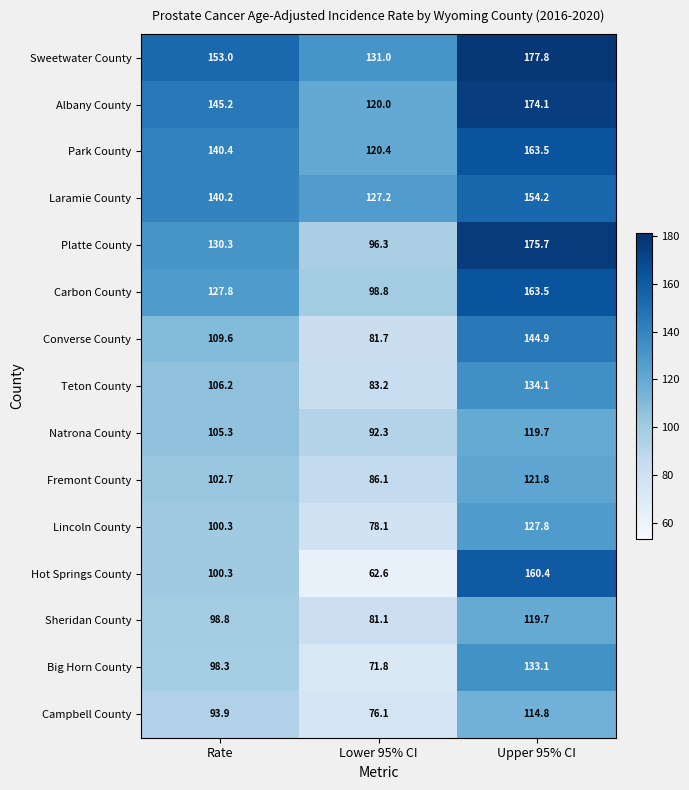

Which series has the largest total across all categories?

Sweetwater County